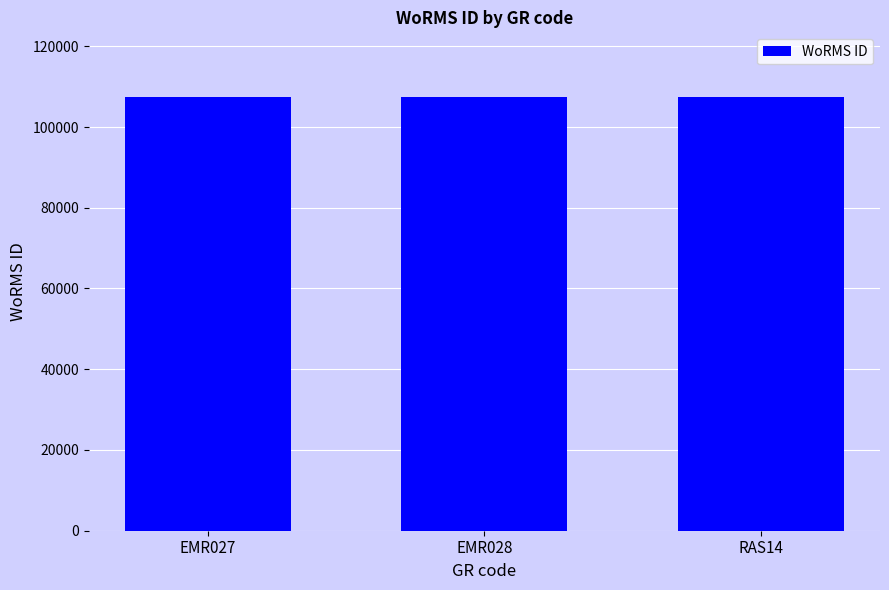

What is the sum of all values?

322047